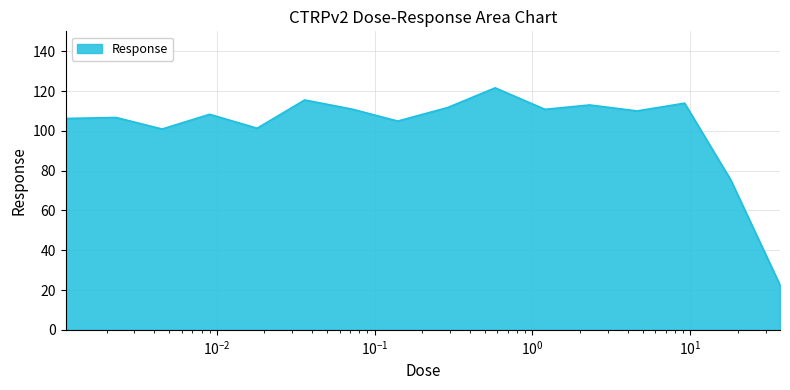

Does the chart have visible grid lines?

Yes